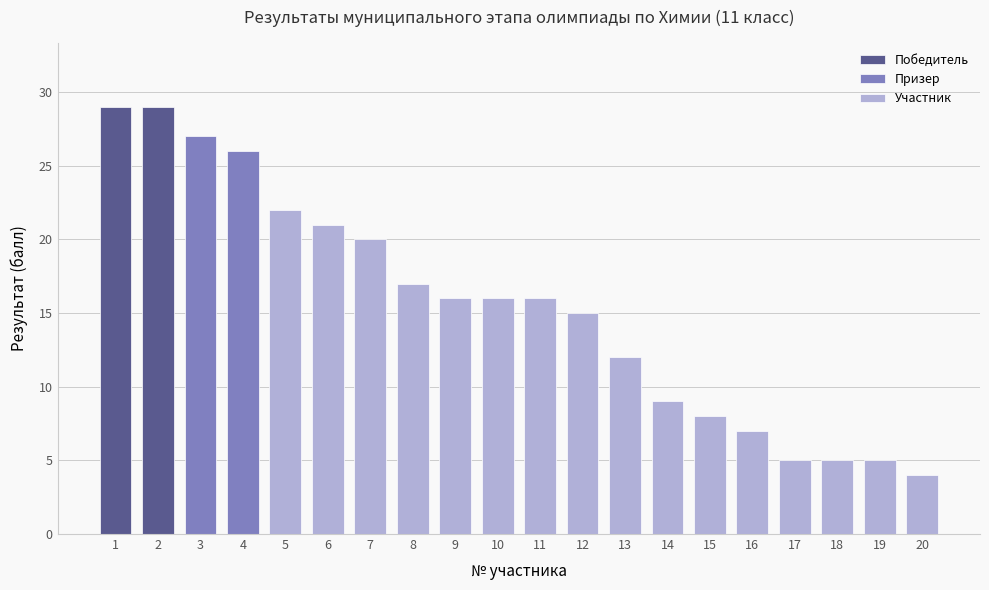

What is the average value?

15